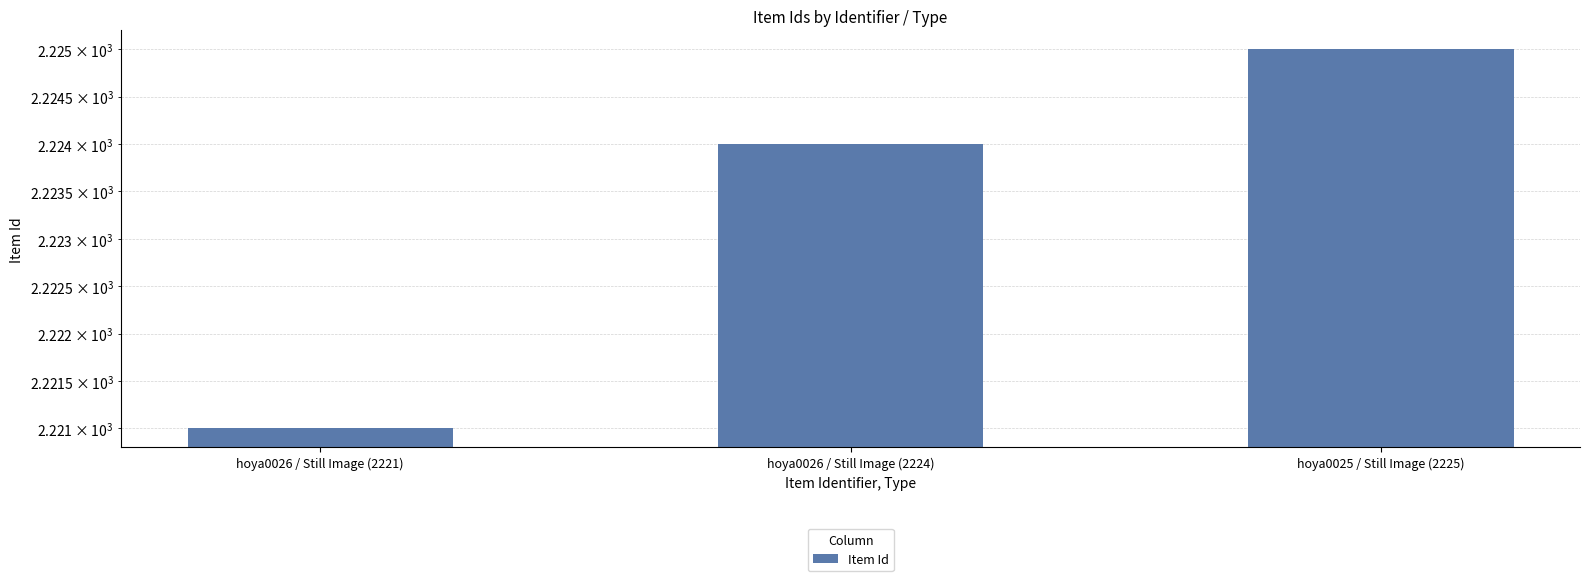

Read the value at hoya0025 / Still Image (2225).

2225